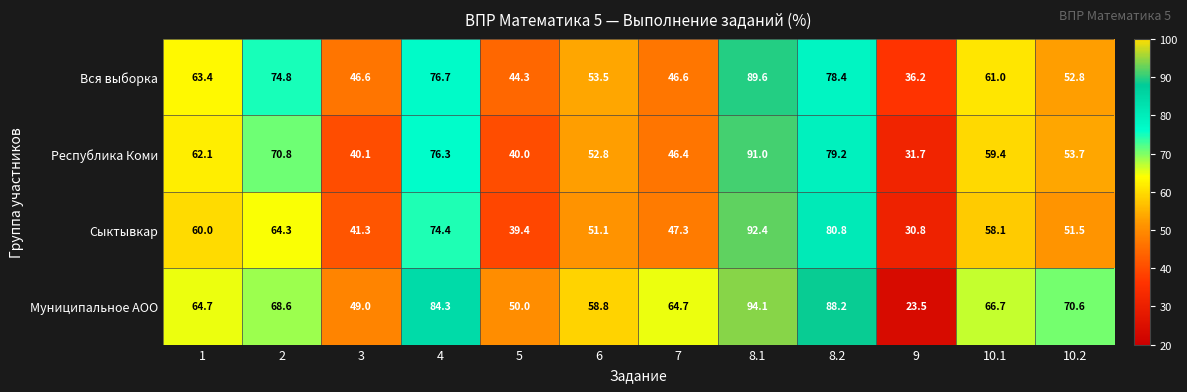

What is the spread (max minus min) of values at 1?

4.7